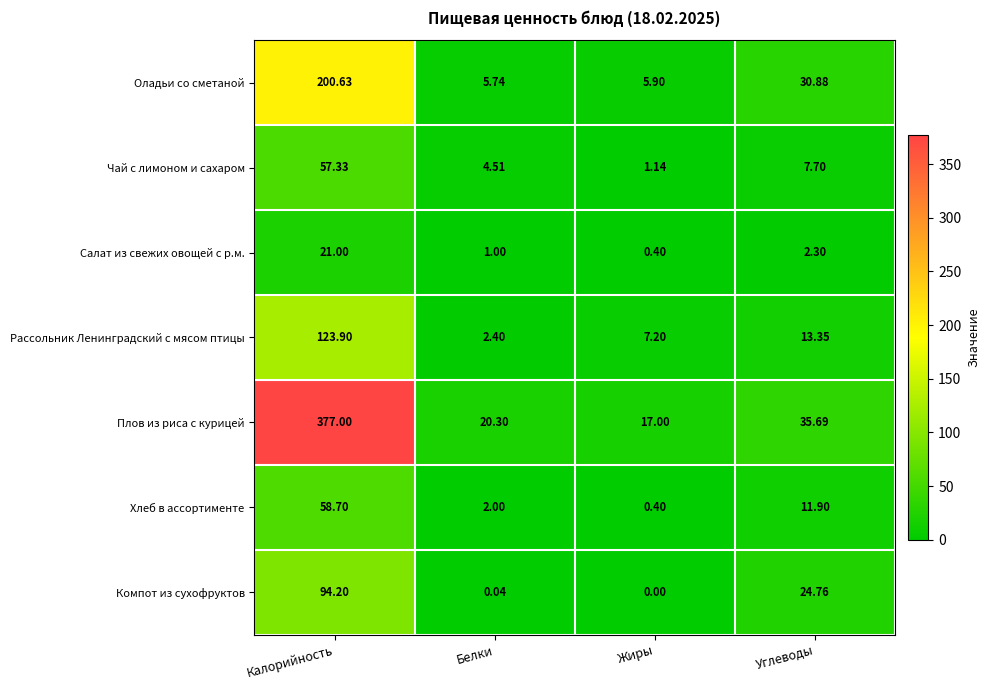

At which label does Оладьи со сметаной first exceed 30?

Калорийность